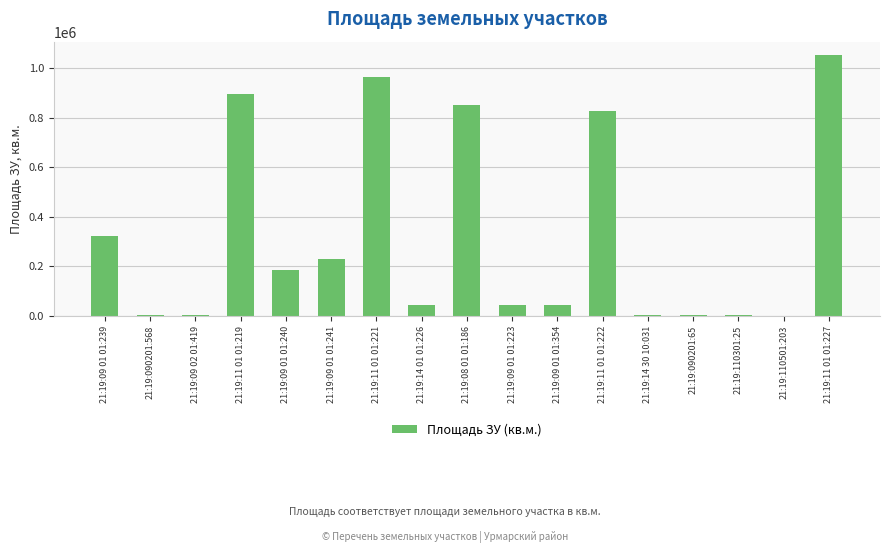

At which label is the value closest to 527669?

21:19:09 01 01:239